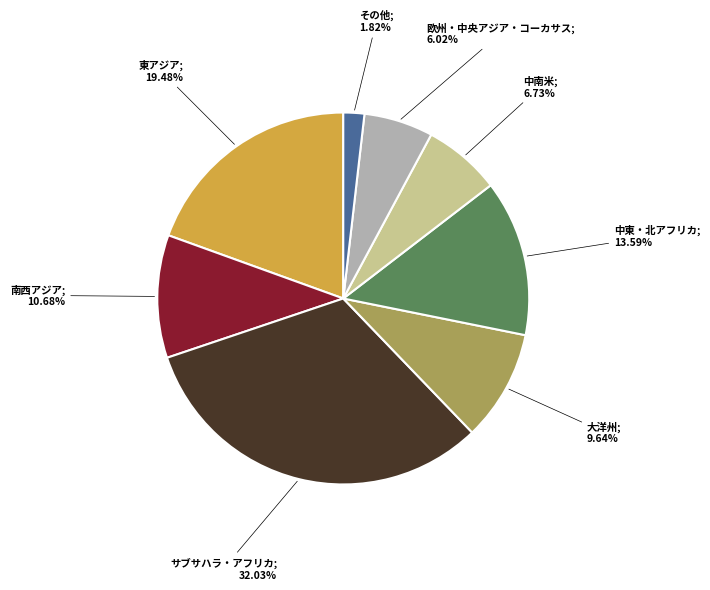

How many segments does this pie chart have?

8